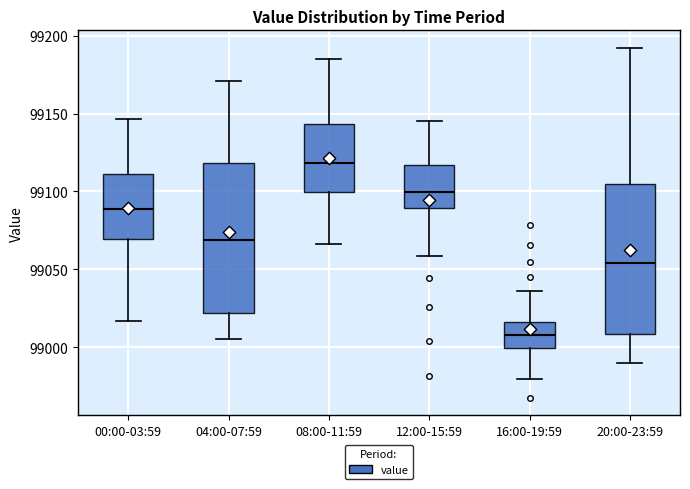

Where is the upper edge of the box for 00:00-03:59 on the y-axis? The values are not printed on the chart, so give them approximately, as read against the axis.

99110